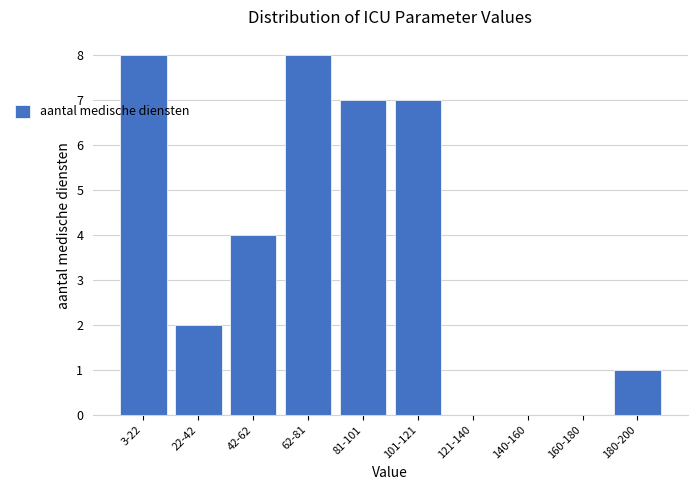

Reading right to left, what are all the values shown in this chart?

180-200=1	160-180=0	140-160=0	121-140=0	101-121=7	81-101=7	62-81=8	42-62=4	22-42=2	3-22=8